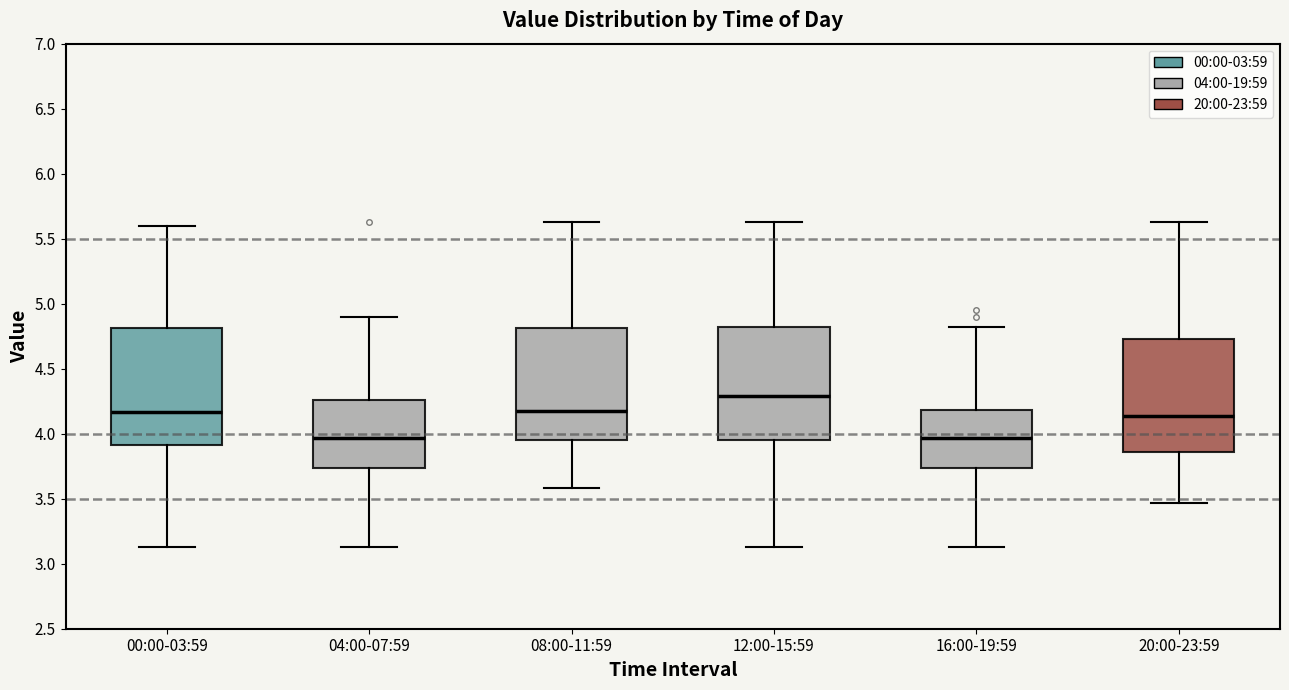

Reading left to right, transcribe this box plot: for each box, give where its median line is, the range the box spans, and where its two whiskers end, as read against the y-axis. The values are not printed on the chart, so give them approximately, as read against the axis.

00:00-03:59: median 4.15, box 3.90 to 4.80, whiskers 3.15 to 5.60
04:00-07:59: median 3.95, box 3.75 to 4.25, whiskers 3.15 to 4.90
08:00-11:59: median 4.20, box 3.95 to 4.80, whiskers 3.60 to 5.65
12:00-15:59: median 4.30, box 3.95 to 4.80, whiskers 3.15 to 5.65
16:00-19:59: median 3.95, box 3.75 to 4.20, whiskers 3.15 to 4.80
20:00-23:59: median 4.15, box 3.85 to 4.75, whiskers 3.45 to 5.65